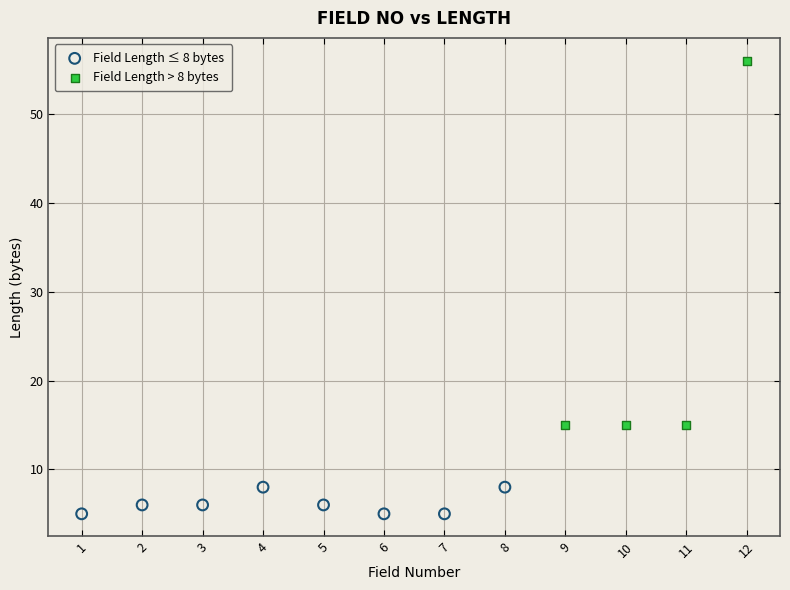

Which series has the largest Y range (max minus min)?

Field Length > 8 bytes